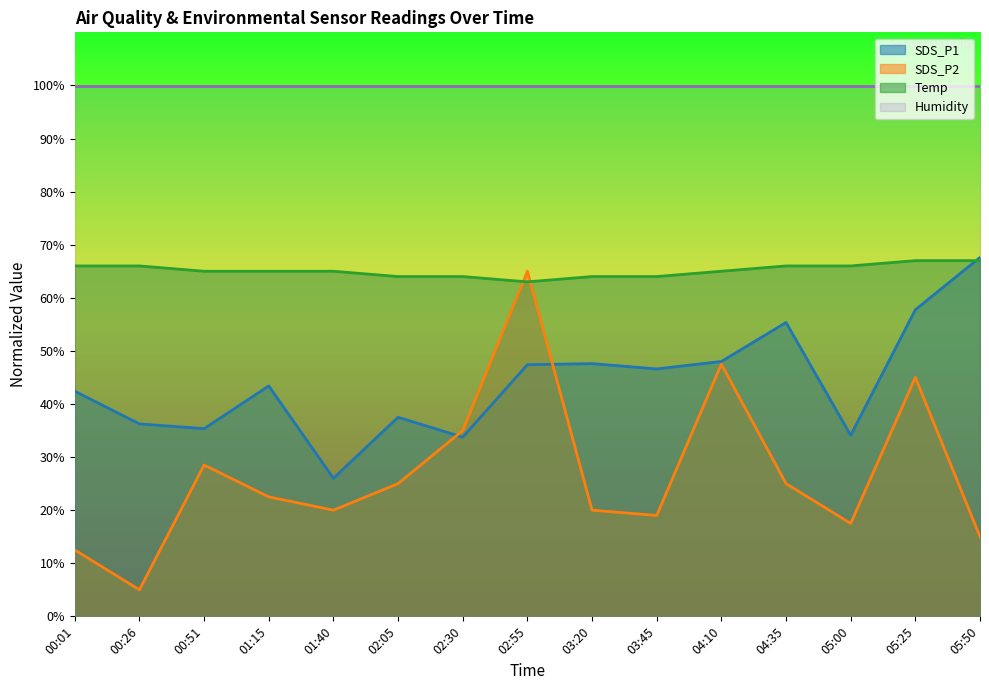

True or false: Temp has more than 0 points higher than both neighbors.

False